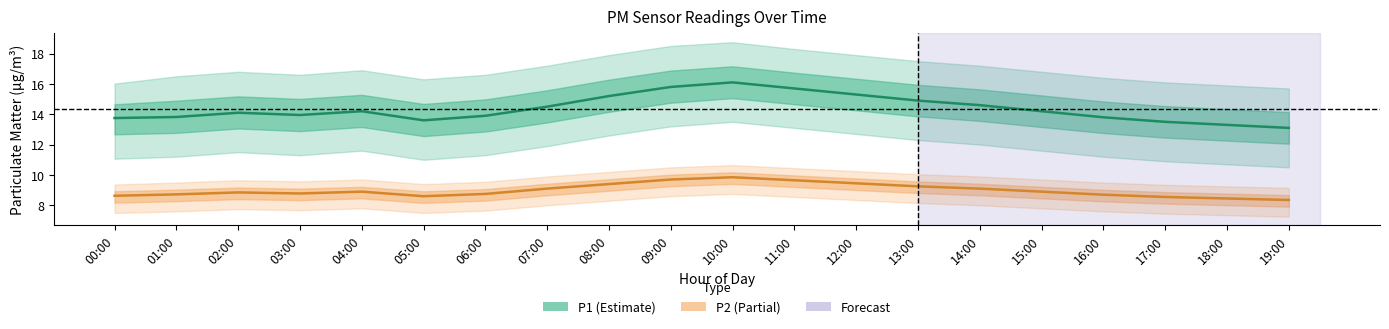

What position from the left is 13:00?

14